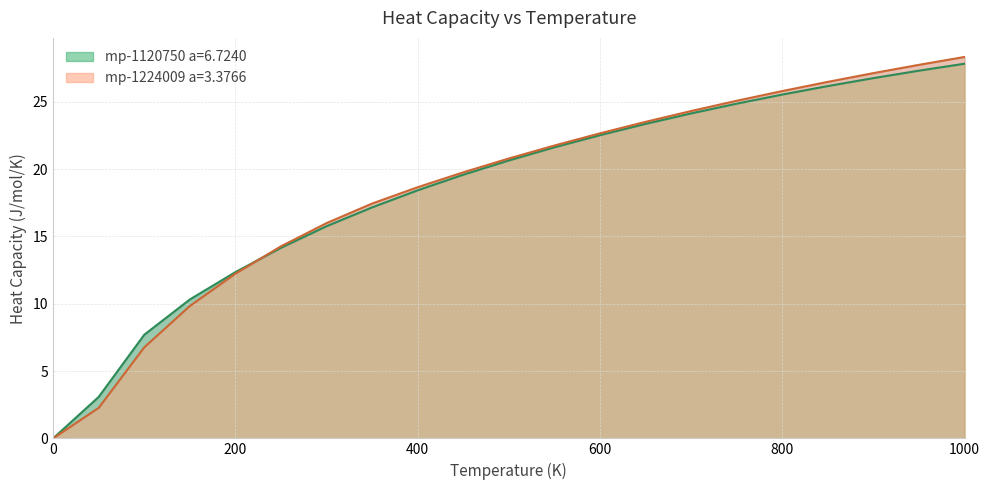

List the labels in order of mp-1224009 a=3.3766 value, largest first.

1000.0, 950.0, 900.0, 850.0, 800.0, 750.0, 700.0, 650.0, 600.0, 550.0, 500.0, 450.0, 400.0, 350.0, 300.0, 250.0, 200.0, 150.0, 100.0, 50.0, 0.0